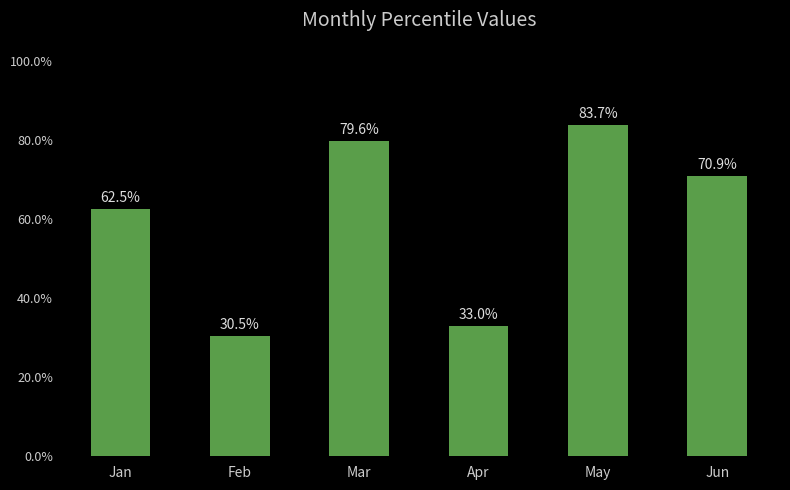

Does the chart contain stacked bars?

No